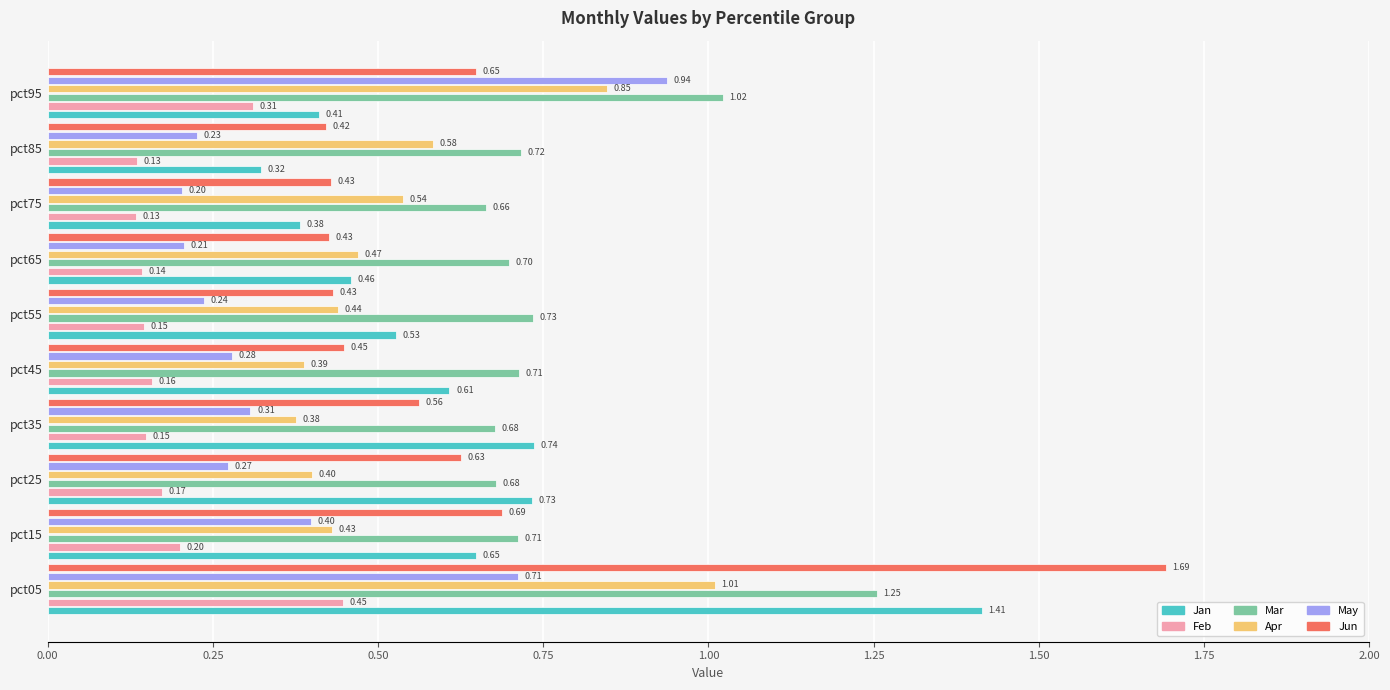

Rank the series by their maximum value, from highest to lowest.

Jun, Jan, Mar, Apr, May, Feb